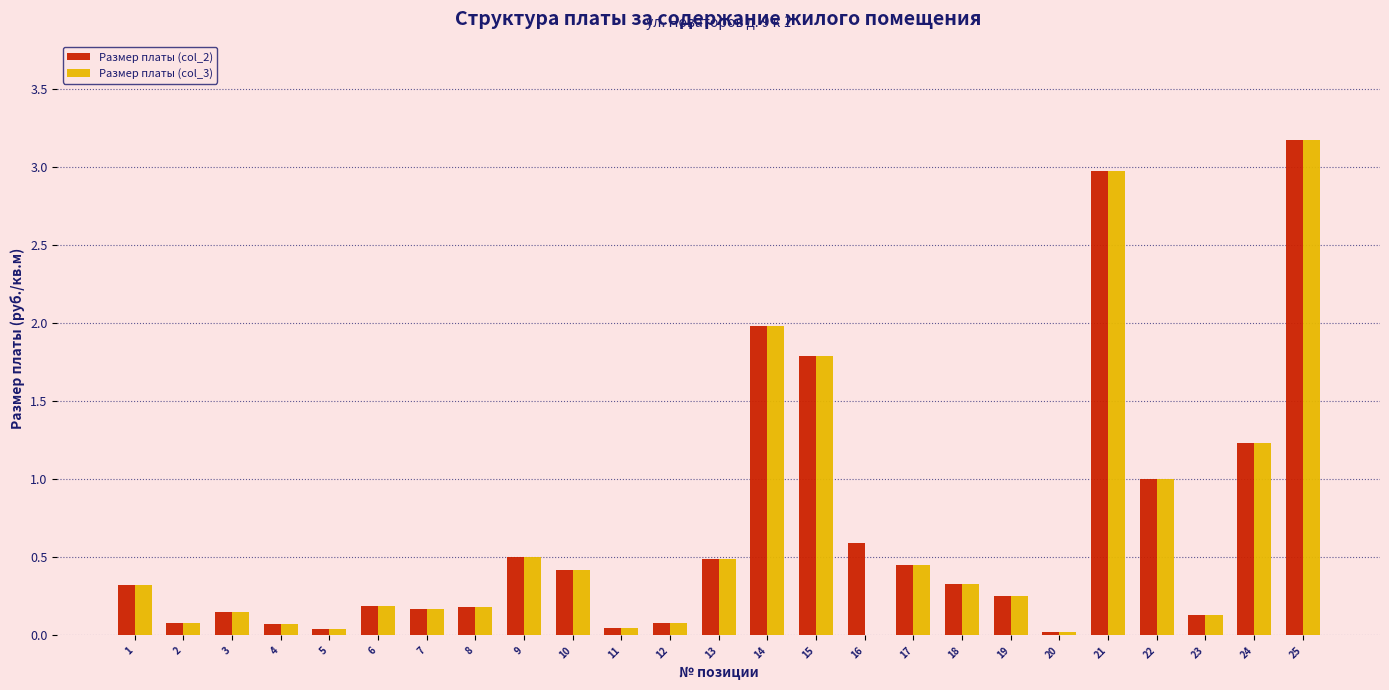

What is the sum of all Размер платы (col_3) values?

16.1